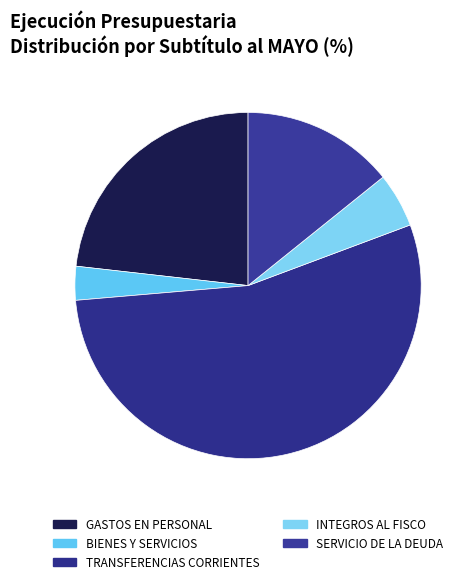

Is the sum of INTEGROS AL FISCO and GASTOS EN PERSONAL greater than half?

No